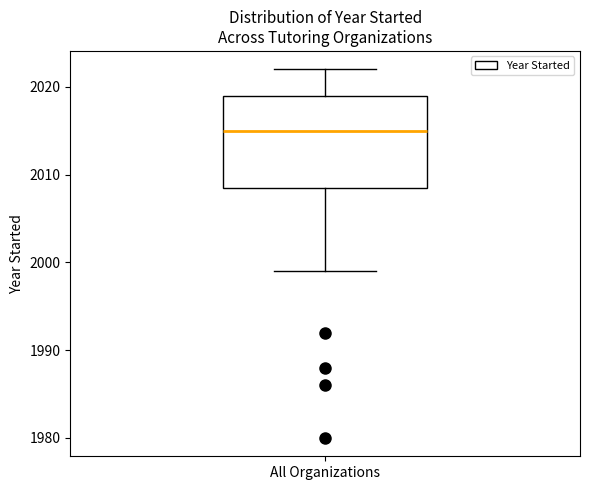

Transcribe this box plot: give where the median line is, the range the box spans, and where the two whiskers end, as read against the y-axis. The values are not printed on the chart, so give them approximately, as read against the axis.

median 2015, box 2009 to 2019, whiskers 1999 to 2022